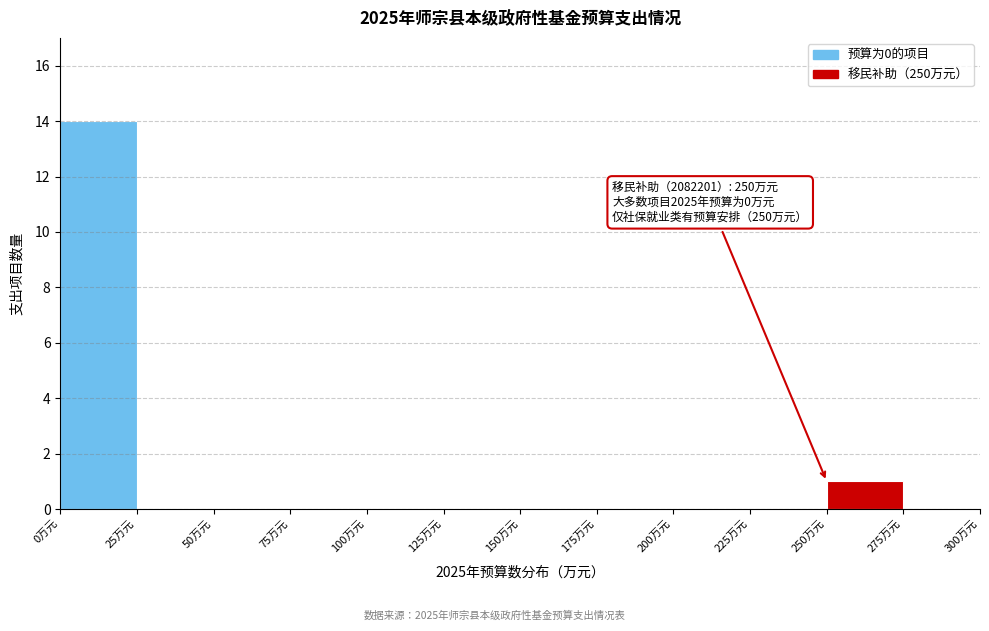

Over which range of the x-axis is the bar tallest?

0 to 25